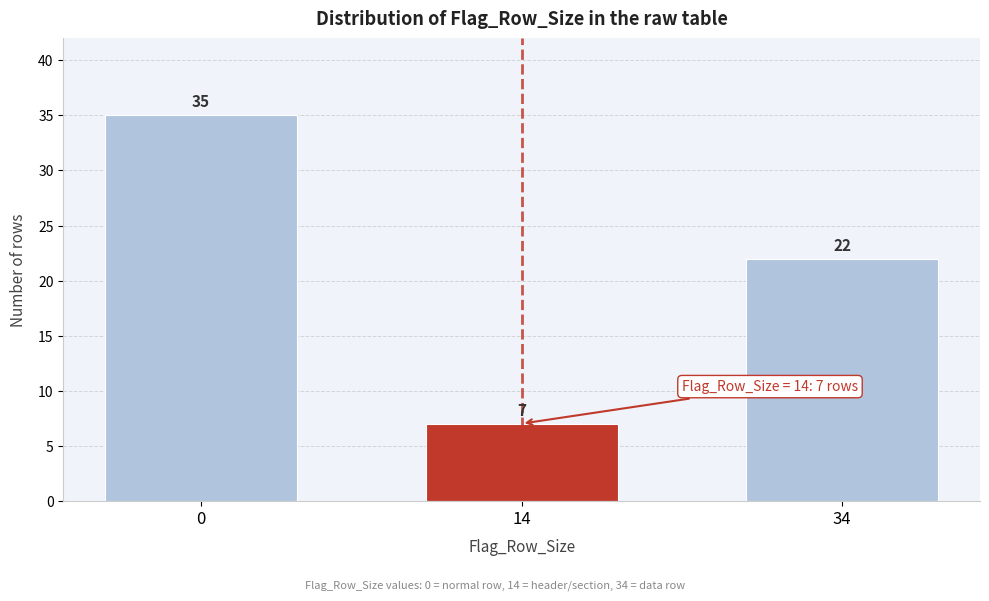

Reading left to right, what are all the values shown in this chart?

35	7	22